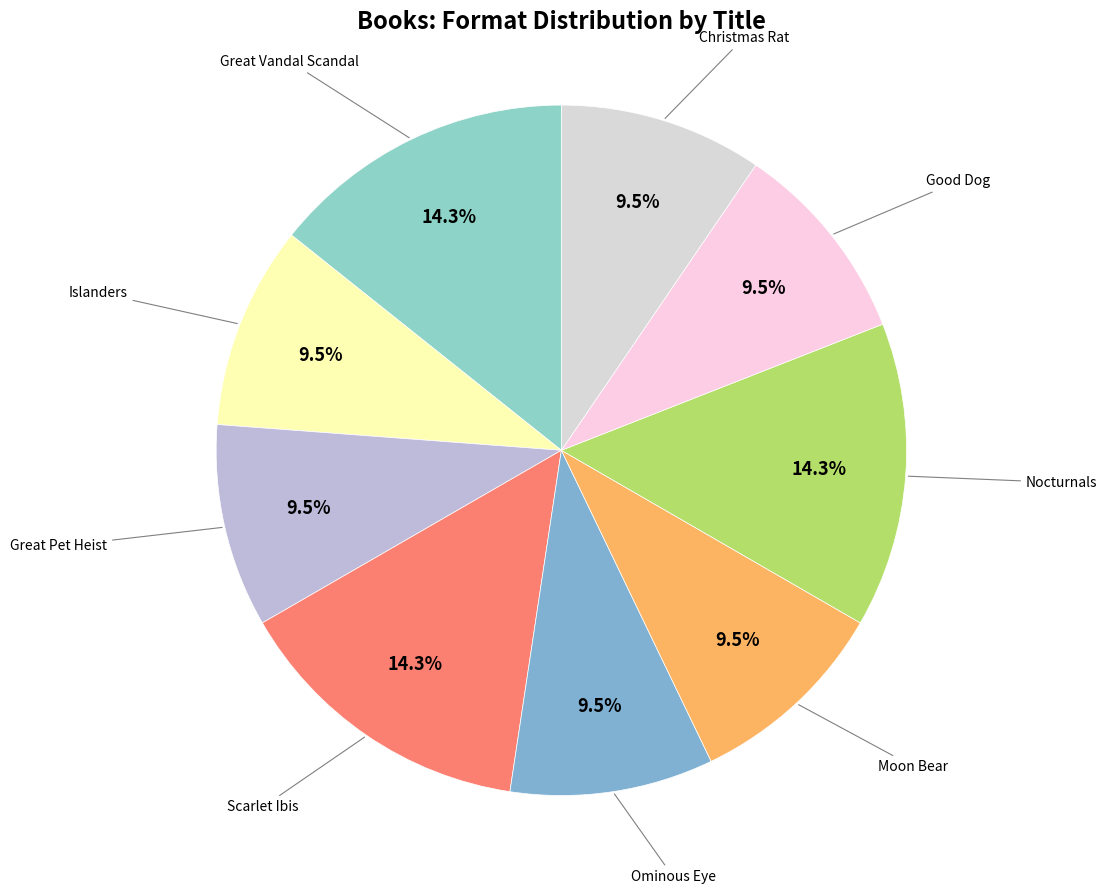

How many slices are in this pie chart?

9